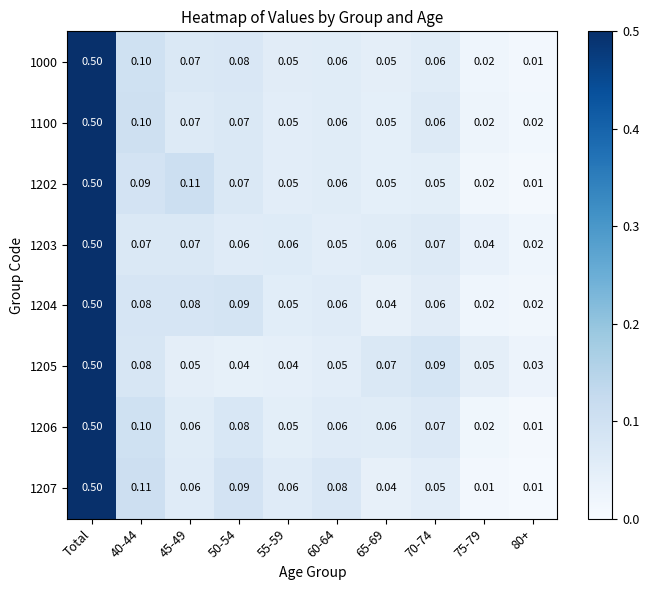

Is the value of 1100 at Total greater than the value of 1207 at 45-49?

Yes